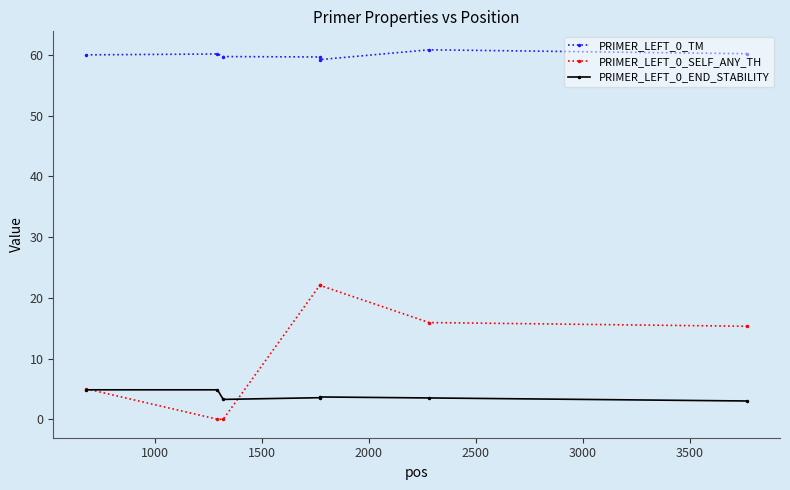

Rank the series by their maximum value, from lowest to highest.

PRIMER_LEFT_0_END_STABILITY, PRIMER_LEFT_0_SELF_ANY_TH, PRIMER_LEFT_0_TM